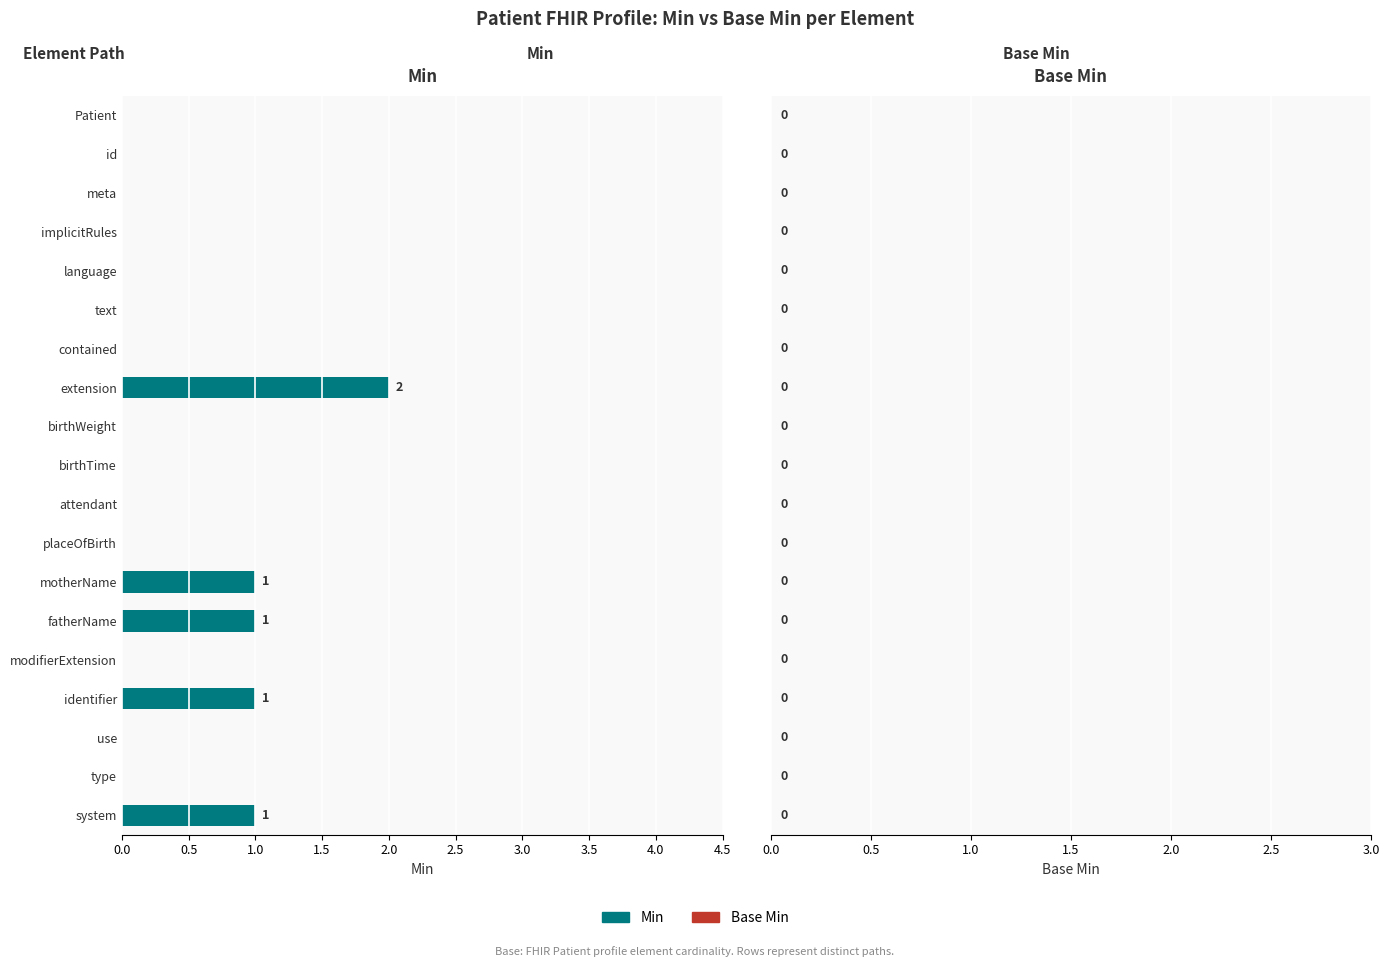

The chart shows a value of 1 at identifier. True or false?

True